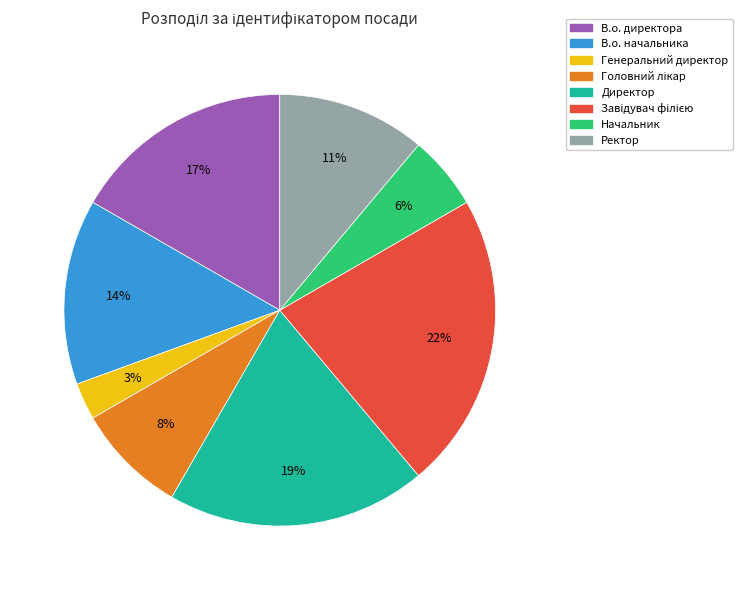

Is the sum of Ректор and В.о. директора greater than half?

No